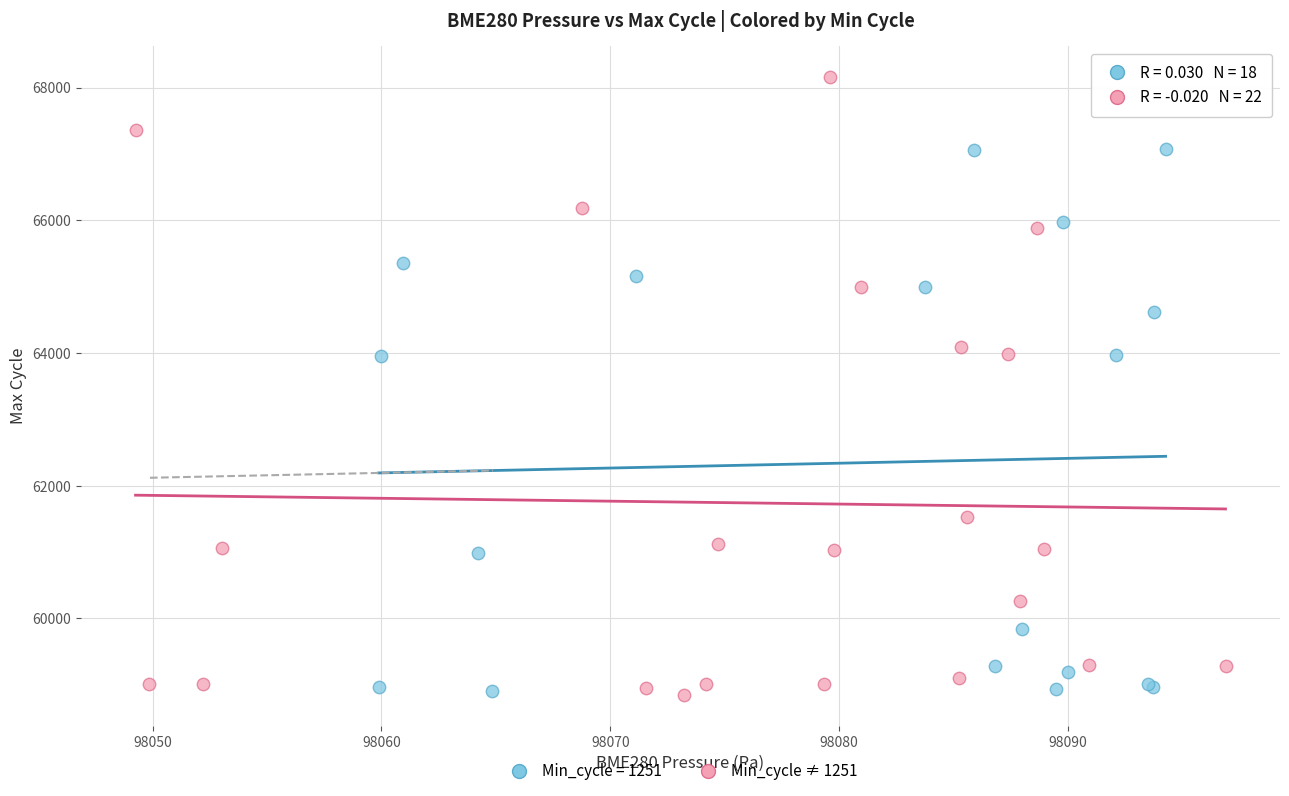

Which series contains the highest Y value?

Min_cycle ≠ 1251